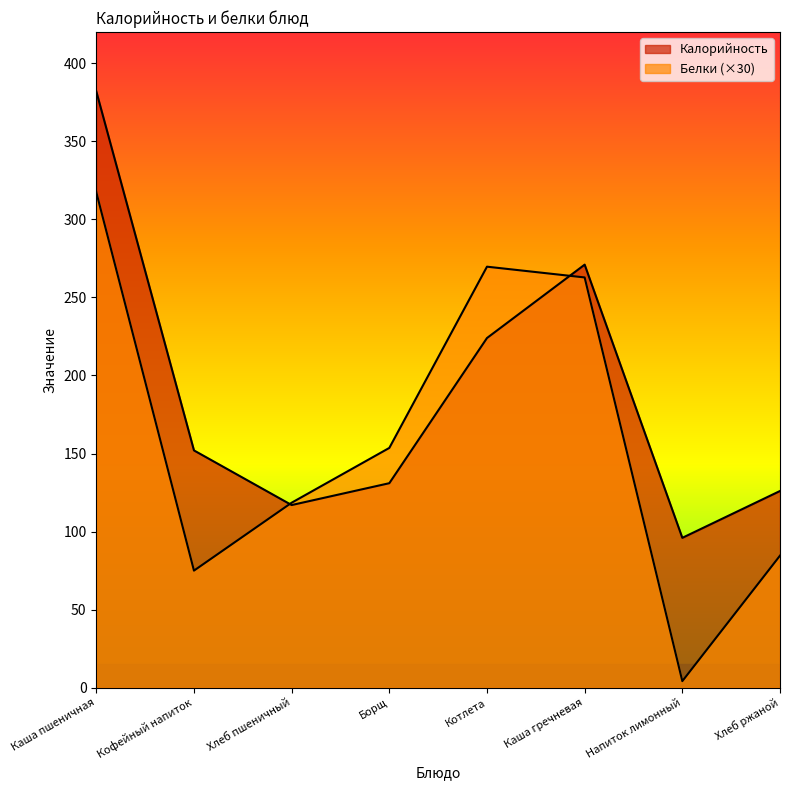

How many categories are shown in the chart?

8